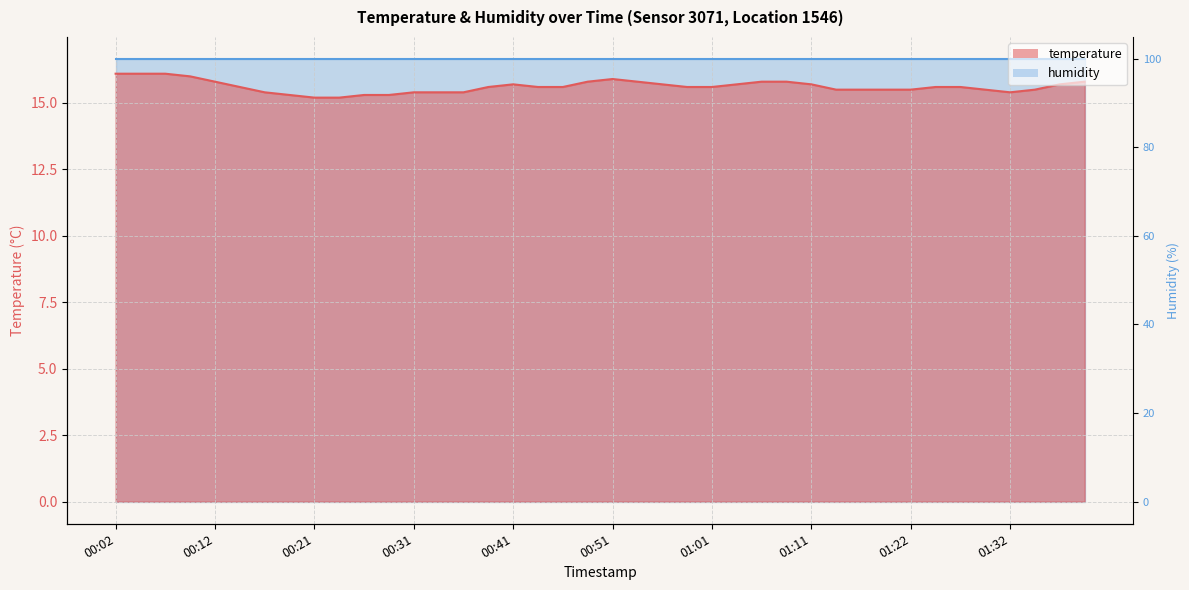

How many data points does each series have?

40